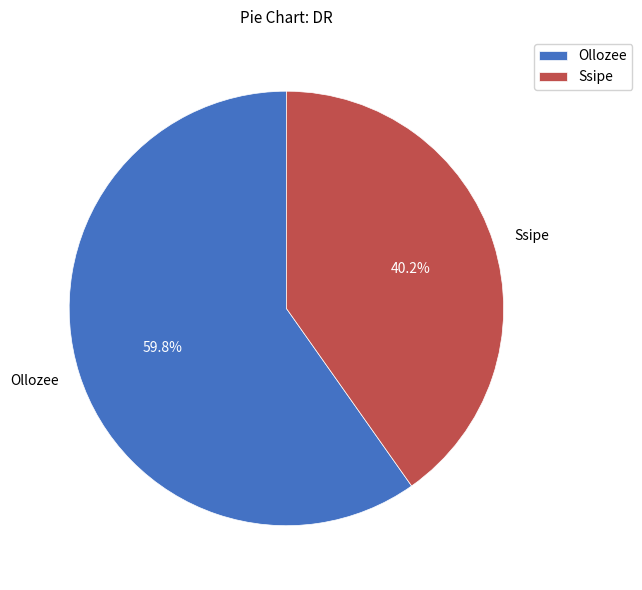

To the nearest percent, what is the combined percentage of Ssipe and Ollozee?

100%